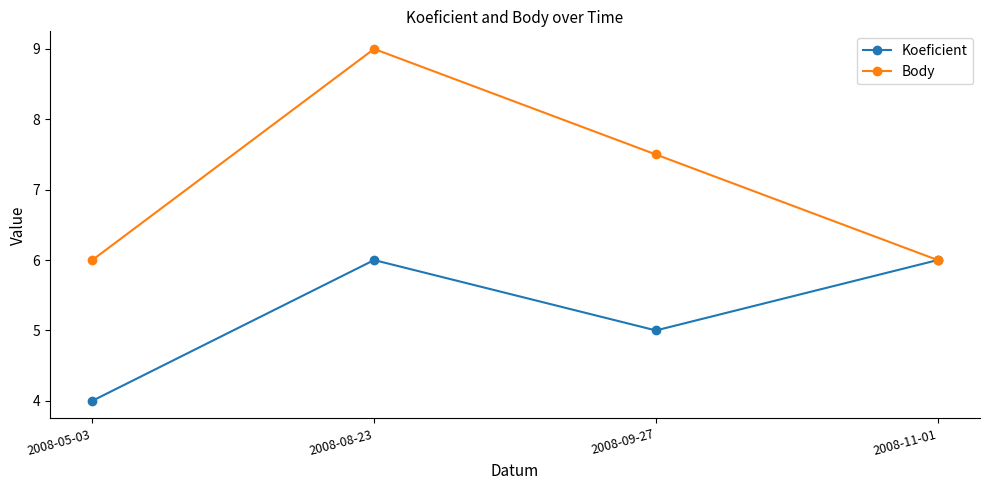

Where is Body nearest to the value 7?

2008-09-27